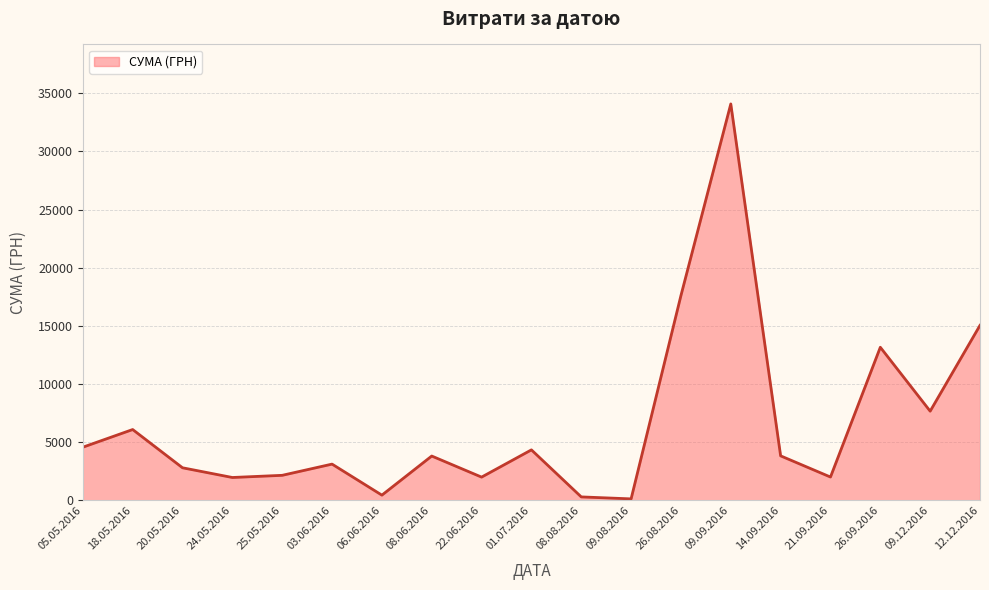

Approximately how many times larger is the value at 08.06.2016 compared to 08.08.2016?

12.5